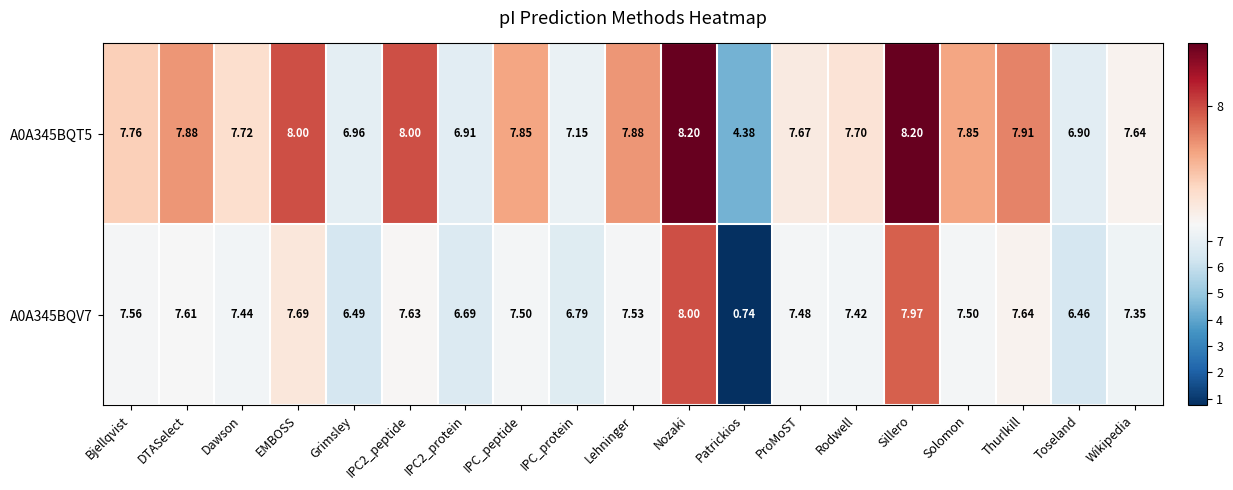

Where does the A0A345BQT5 series first go above 7?

Bjellqvist